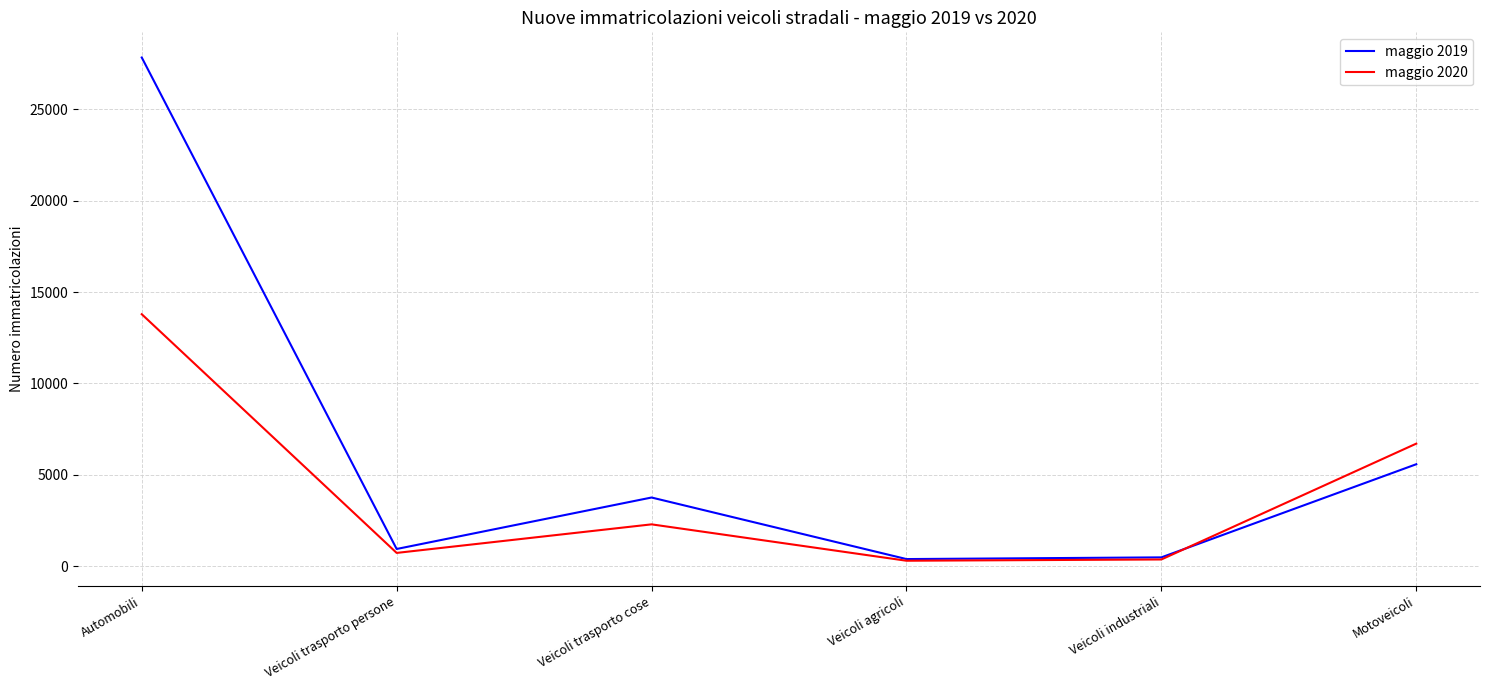

Which series changed the most between Veicoli trasporto persone and Veicoli agricoli?

maggio 2019